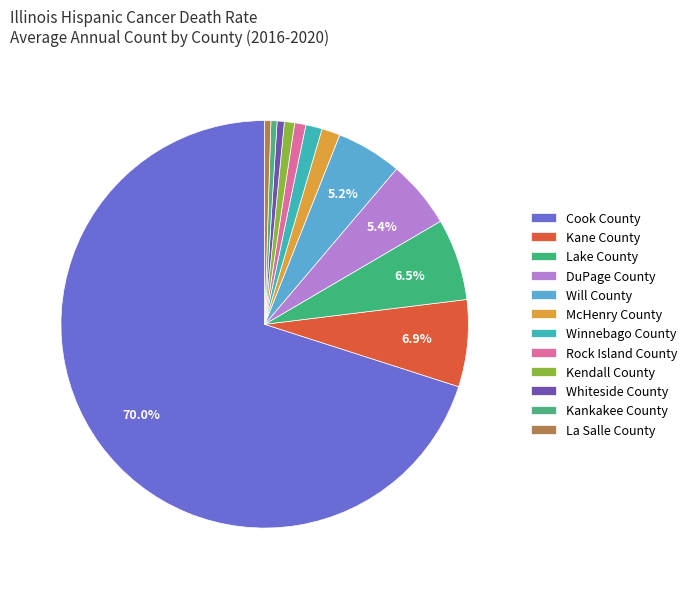

What is the ratio of the value at Lake County to the value at DuPage County?

1.2